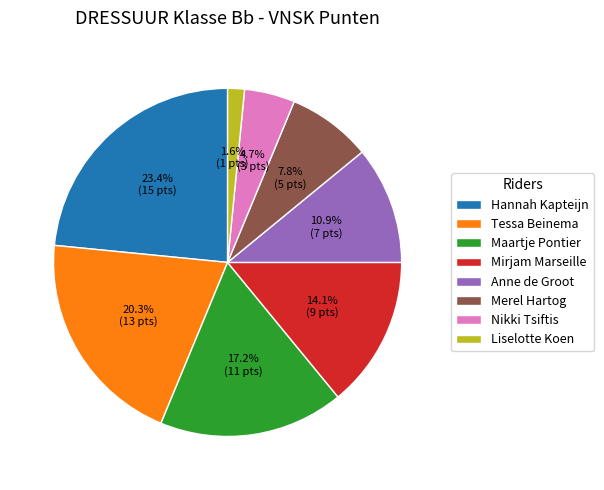

Rank the categories by value from highest to lowest.

Hannah Kapteijn, Tessa Beinema, Maartje Pontier, Mirjam Marseille, Anne de Groot, Merel Hartog, Nikki Tsiftis, Liselotte Koen